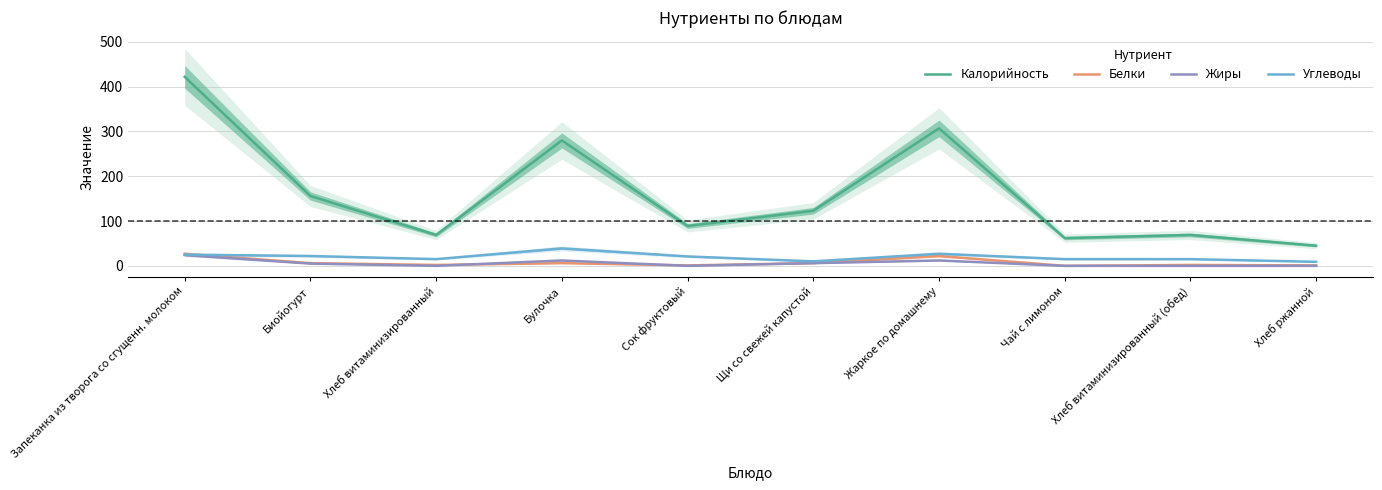

How many positive values does the Жиры series have?

5